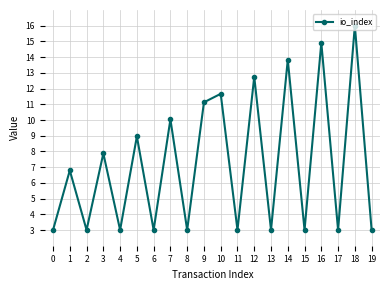

What is the difference between the second highest and minimum values?

11.9